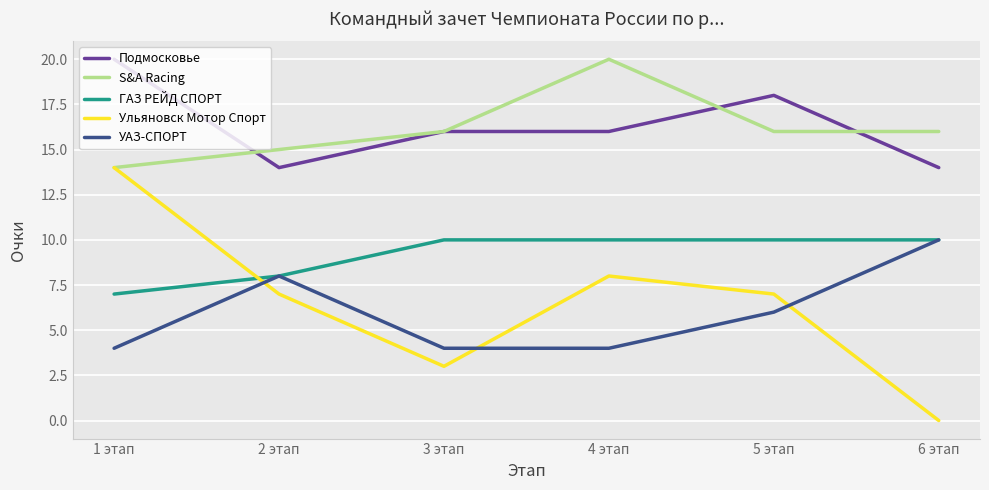

True or false: Ульяновск Мотор Спорт and Подмосковье intersect in this chart.

False